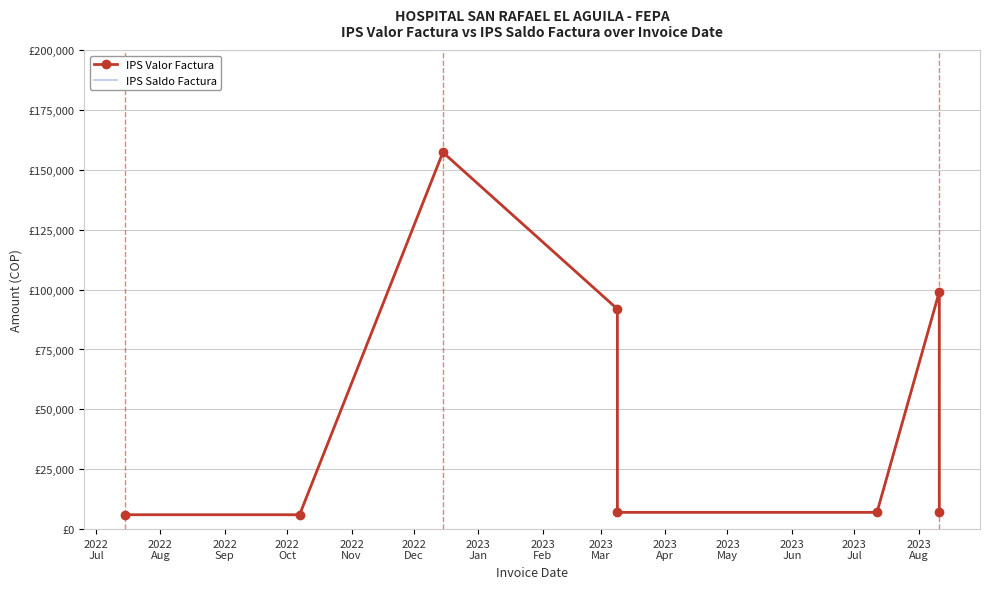

How many categories are shown in the chart?

8